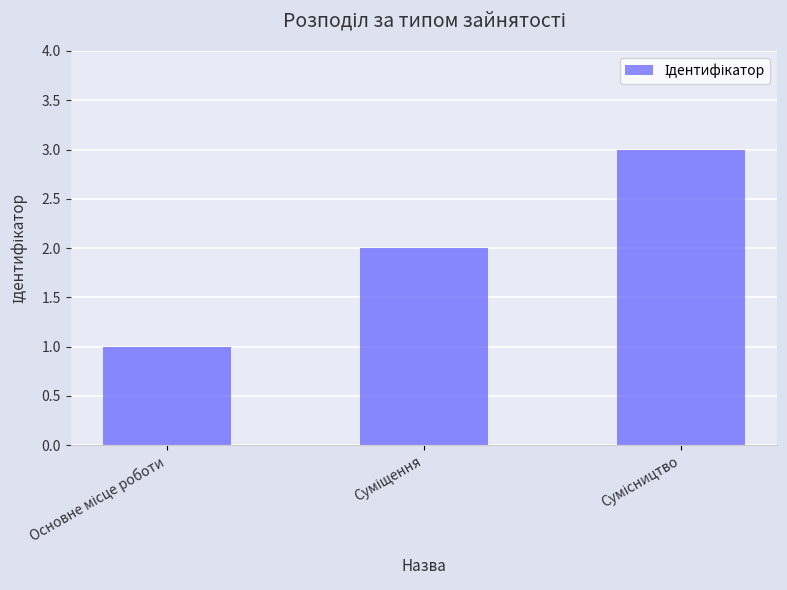

What is the greatest value displayed?

3